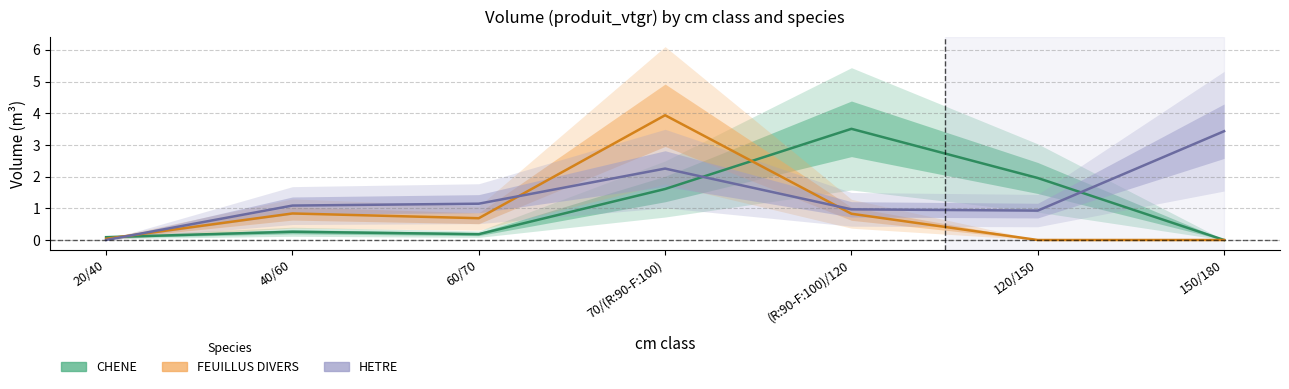

How many times do FEUILLUS DIVERS and HETRE cross each other?

3